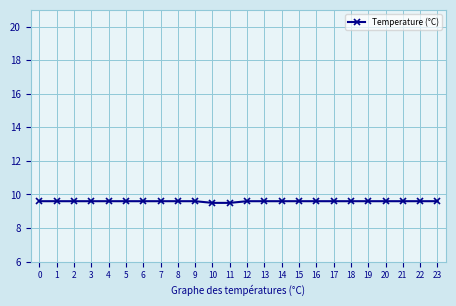

What is the ratio of the value at 9 to the value at 7?

1.0